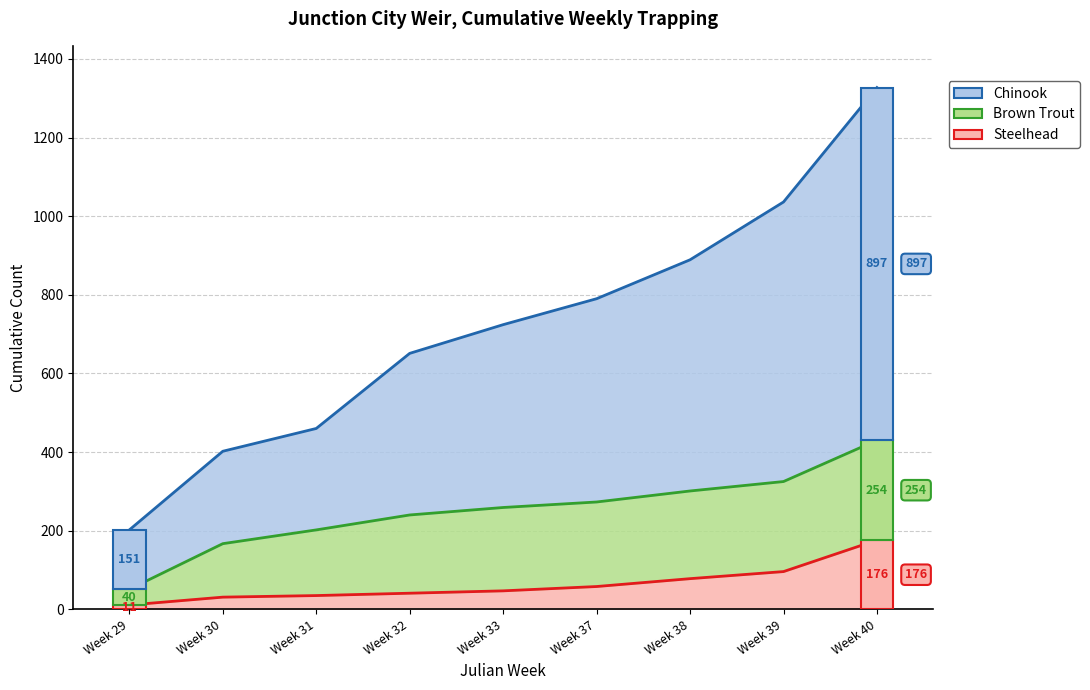

The Steelhead series shows 95 at Week 37. True or false?

False